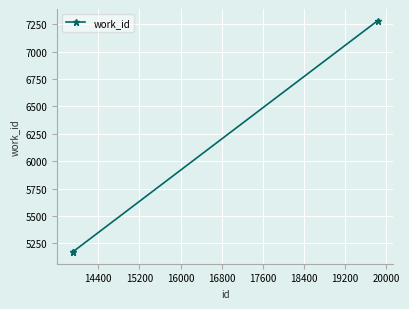

What is the minimum value shown in the chart?

5170